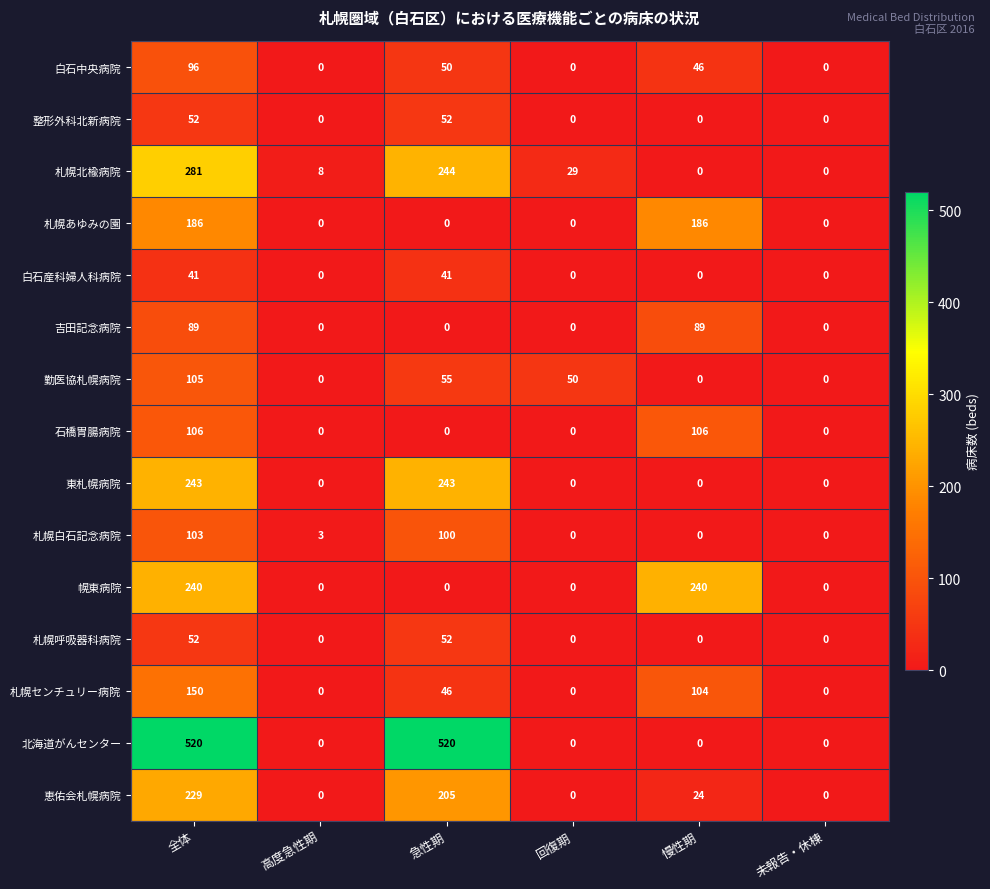

True or false: 整形外科北新病院 has a value of 32 at 未報告・休棟.

False